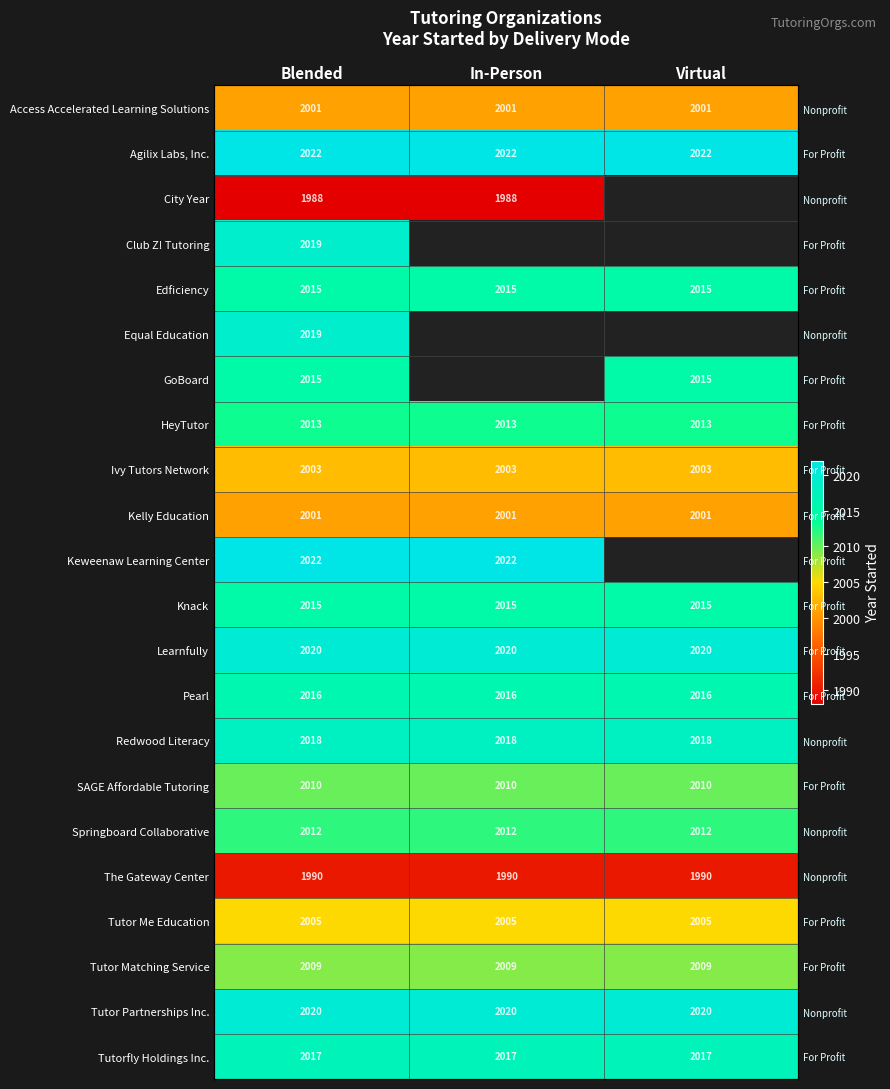

Is the value of Pearl at Blended greater than the value of Tutor Me Education at In-Person?

Yes